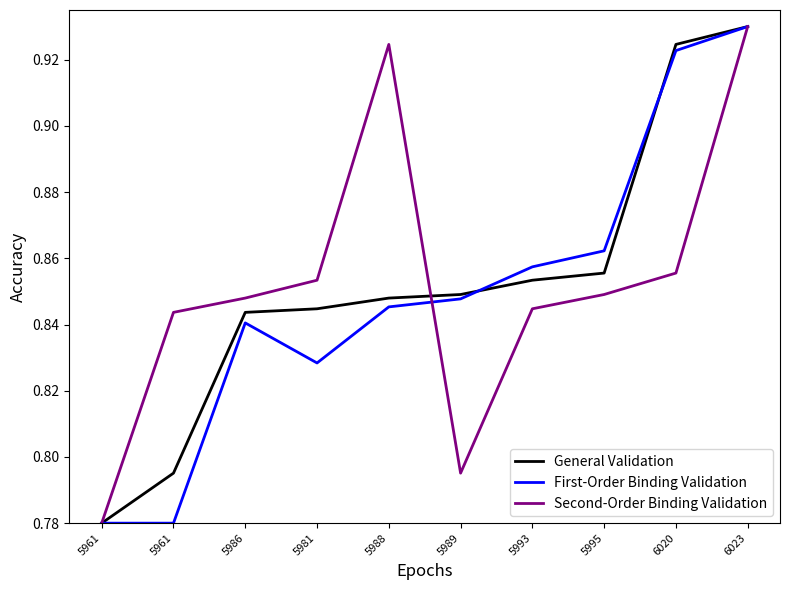

Does the chart display data point markers on the line(s)?

No